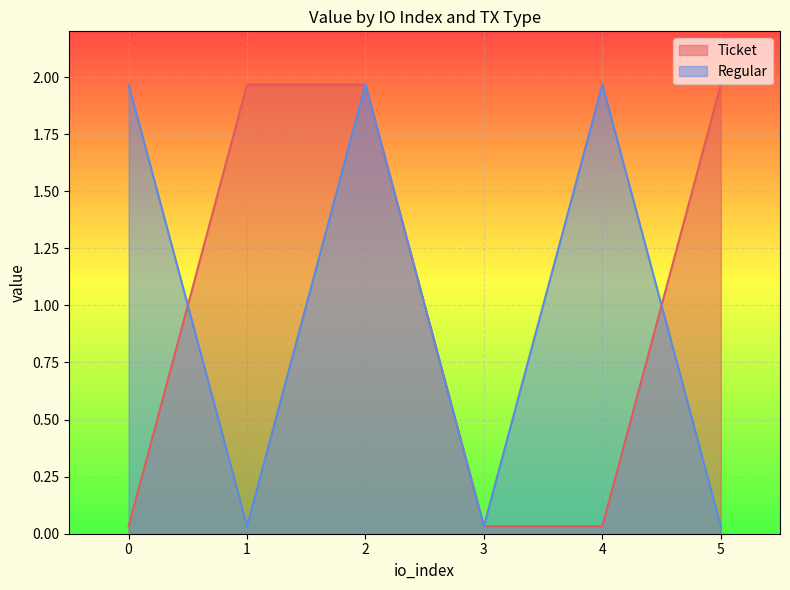

How many lines are shown in the chart?

2